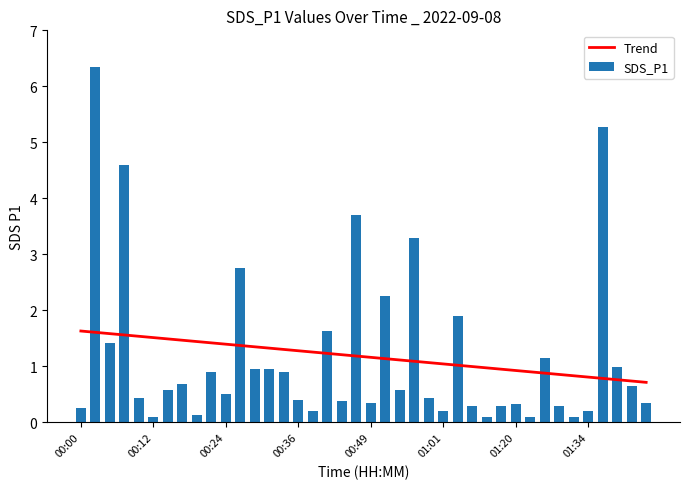

Between 18 and 19, which is larger?

18